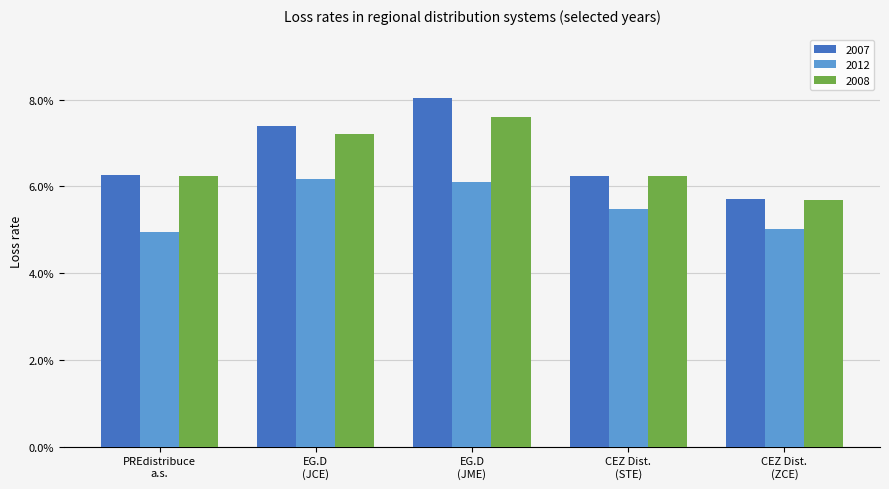

What are all the series names shown in the legend?

2007, 2012, 2008